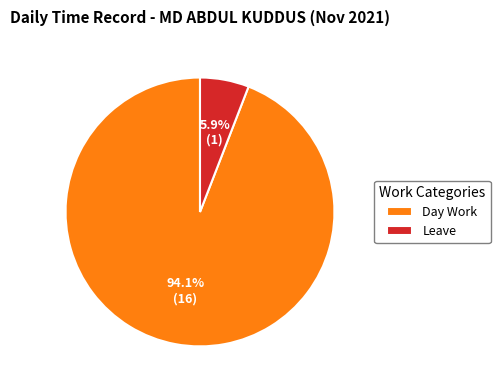

Which category has the biggest portion of the pie?

Day Work